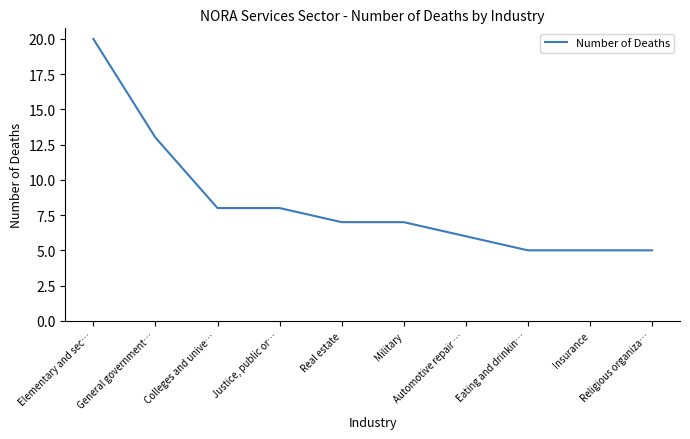

Is this an area chart (filled region under the line)?

No